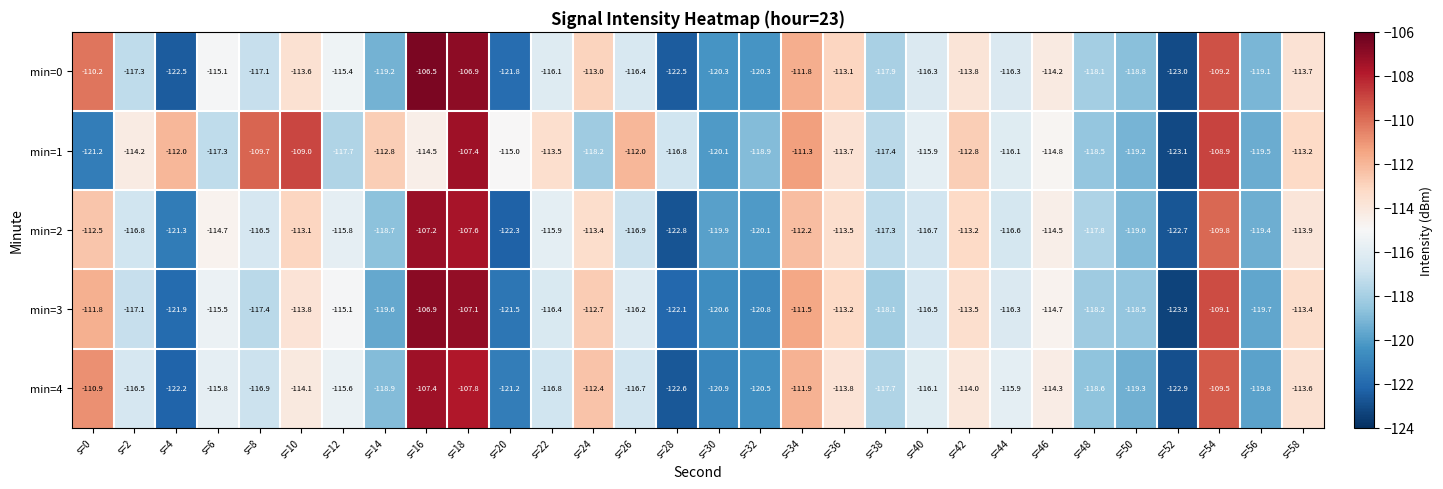

Which series has the largest range (max minus min)?

min=0